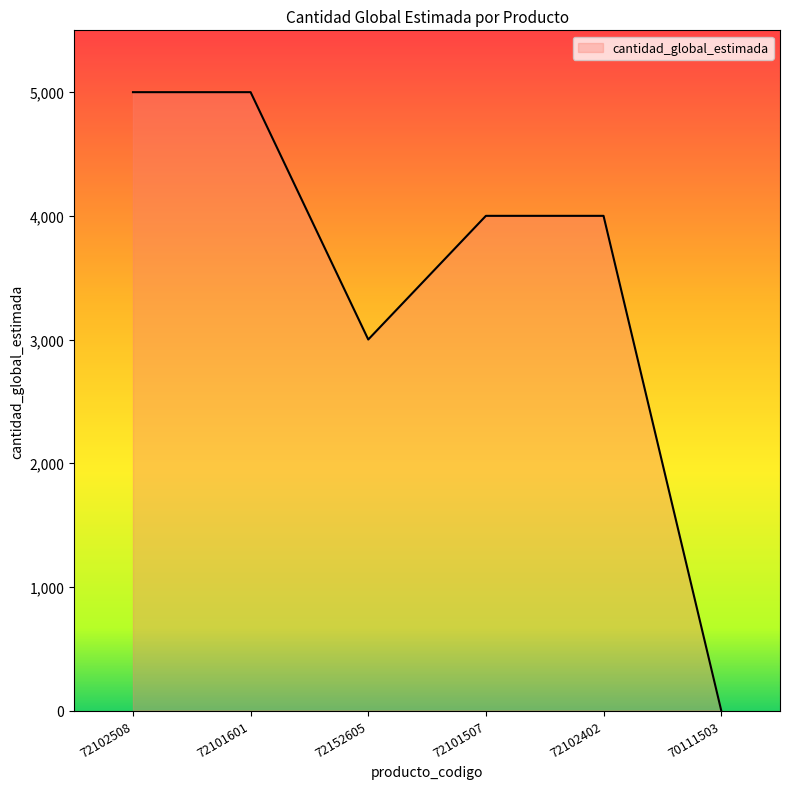

Is it true that the value at 72101601 is 5000?

True